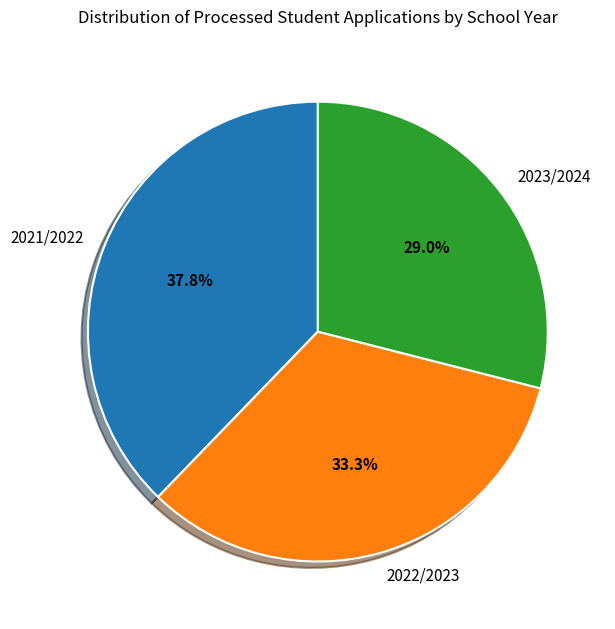

What is the largest slice in the pie chart?

2021/2022